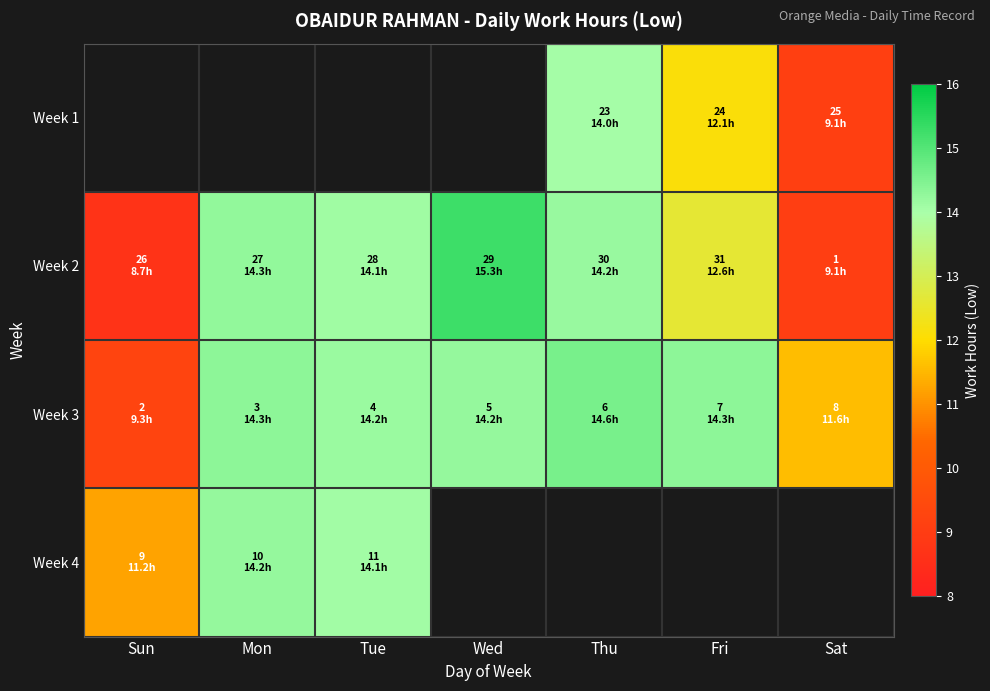

Which series has the widest spread of values?

Week 2